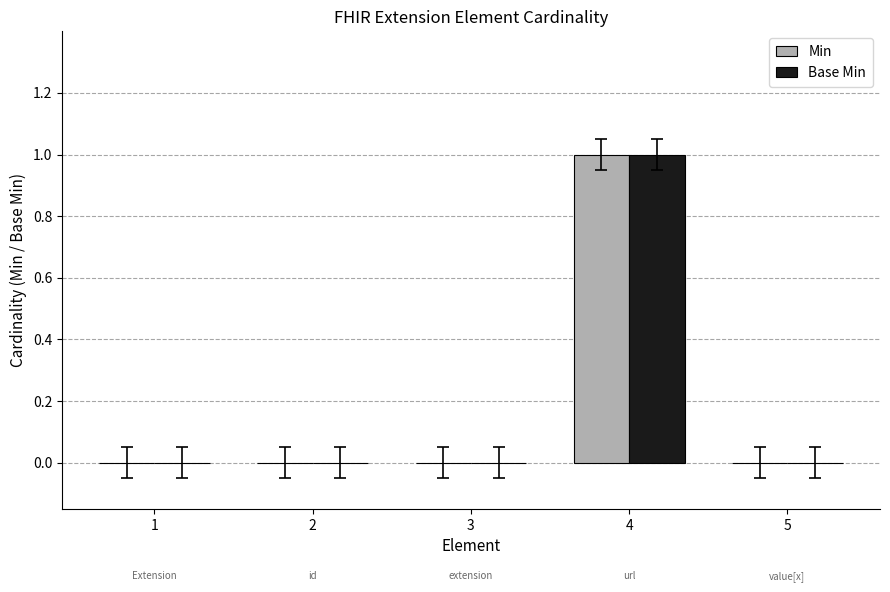

What are all the series names shown in the legend?

Min, Base Min